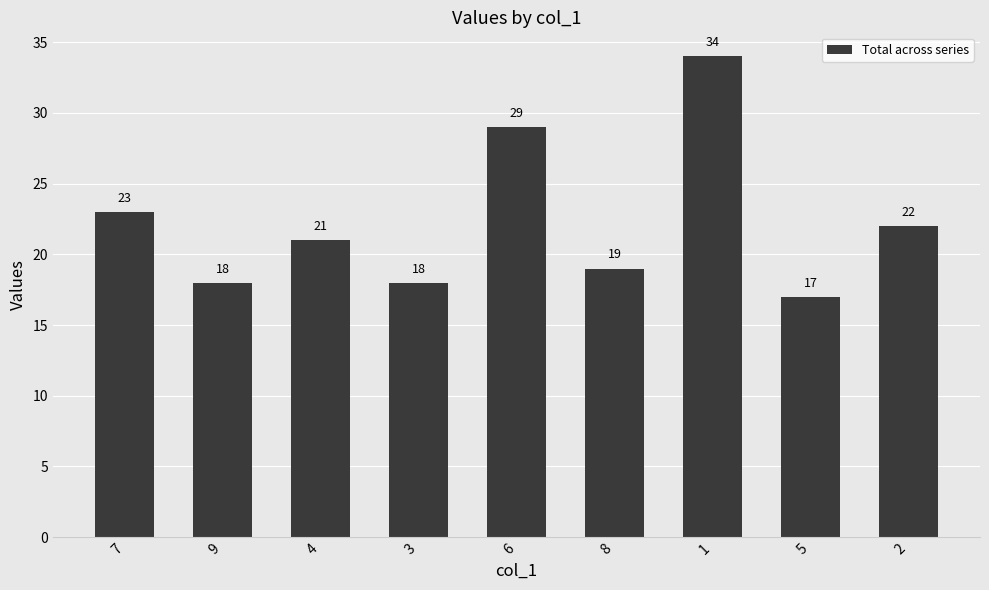

What is the average value?

22